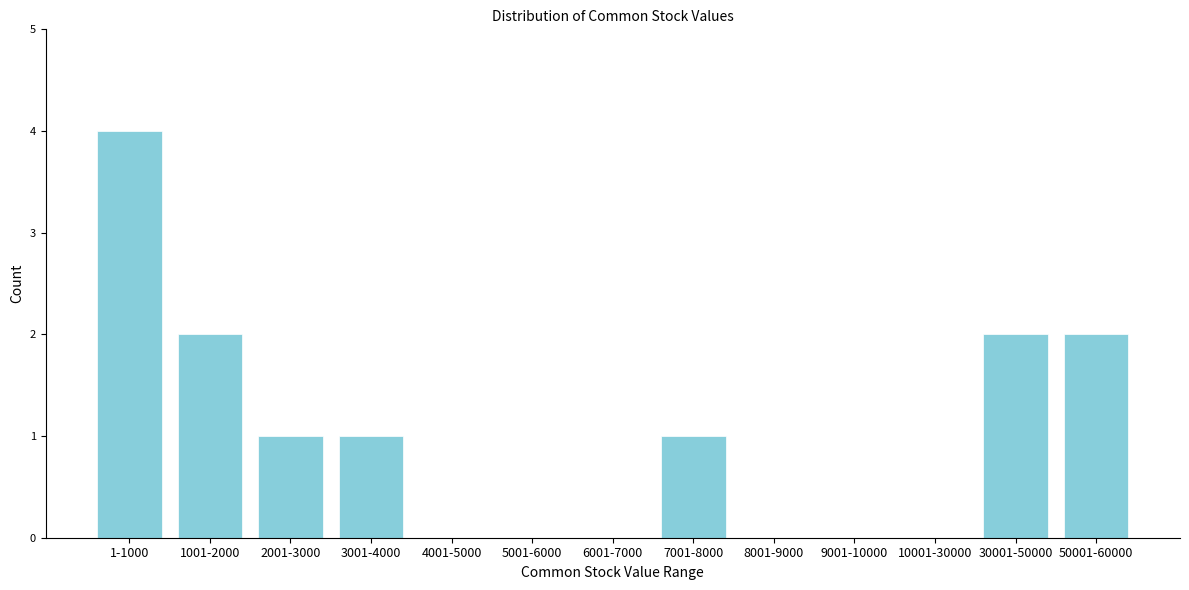

Reading right to left, list all the values displayed in this chart.

50001-60000=2	30001-50000=2	10001-30000=0	9001-10000=0	8001-9000=0	7001-8000=1	6001-7000=0	5001-6000=0	4001-5000=0	3001-4000=1	2001-3000=1	1001-2000=2	1-1000=4